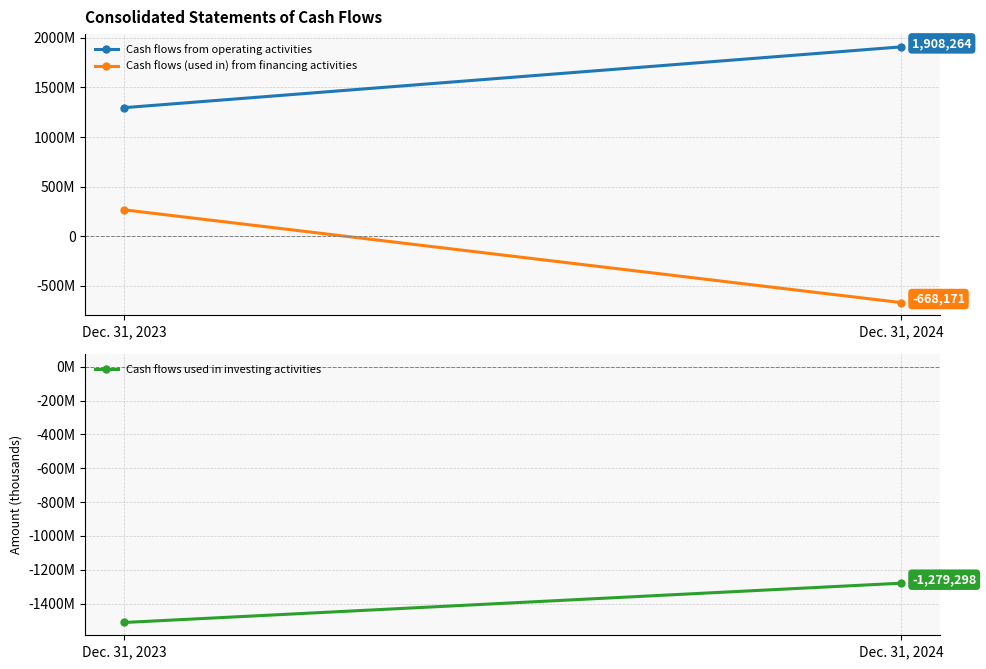

Between Dec. 31, 2024 and Dec. 31, 2023, which is larger?

Dec. 31, 2024